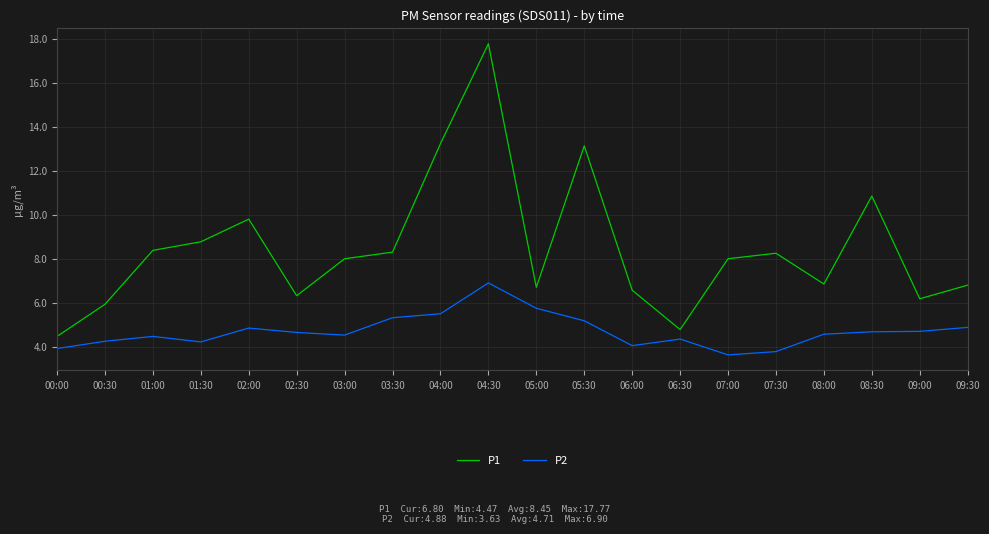

True or false: P2 and P1 cross at least once.

False